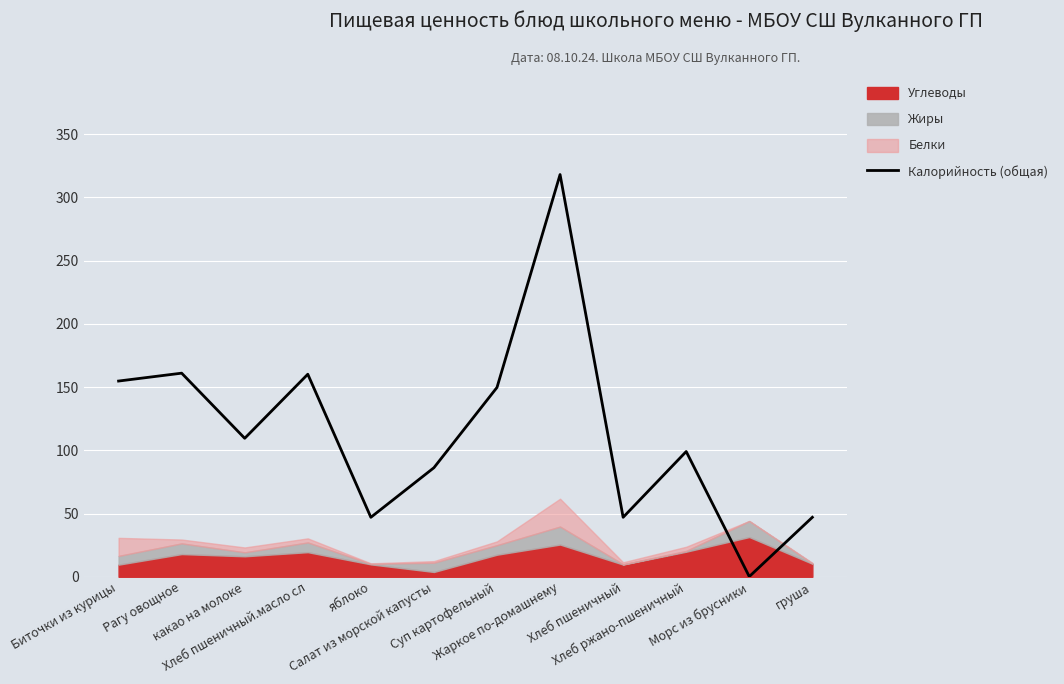

Reading right to left, extract all data points from this chart.

47.0	0.1	99.0	47.0	318.0	149.7	86.2	47.0	160.1	109.5	160.9	154.7